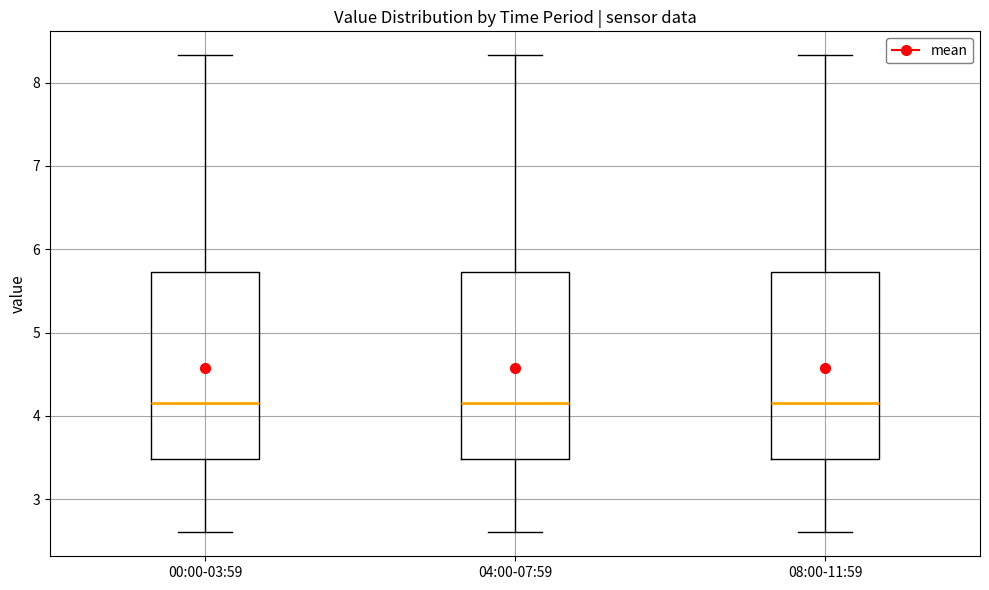

Where does the median line of the box for 00:00-03:59 sit on the y-axis? The values are not printed on the chart, so give them approximately, as read against the axis.

4.2